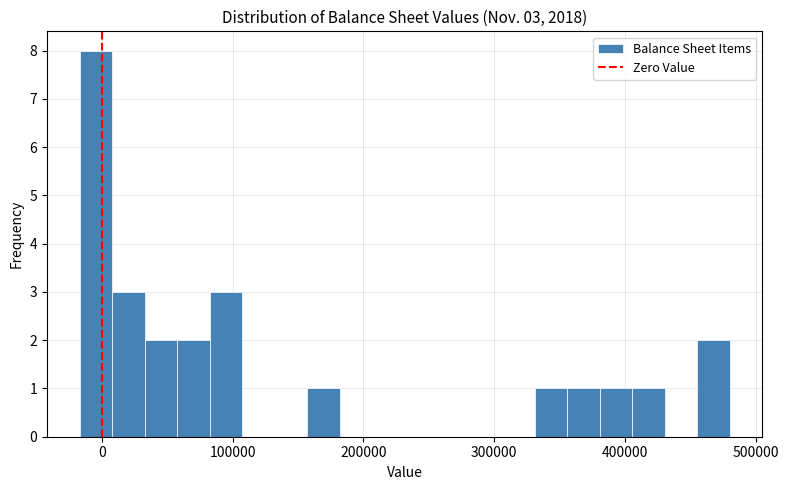

Read against the x-axis, roughly where is the centre of the tallest bar?

0